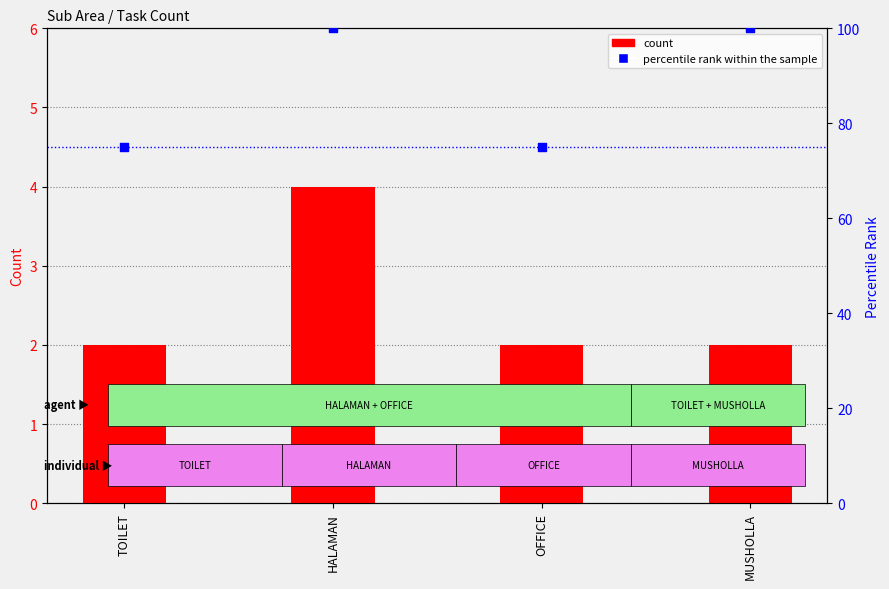

Which series reaches the minimum Y coordinate?

count